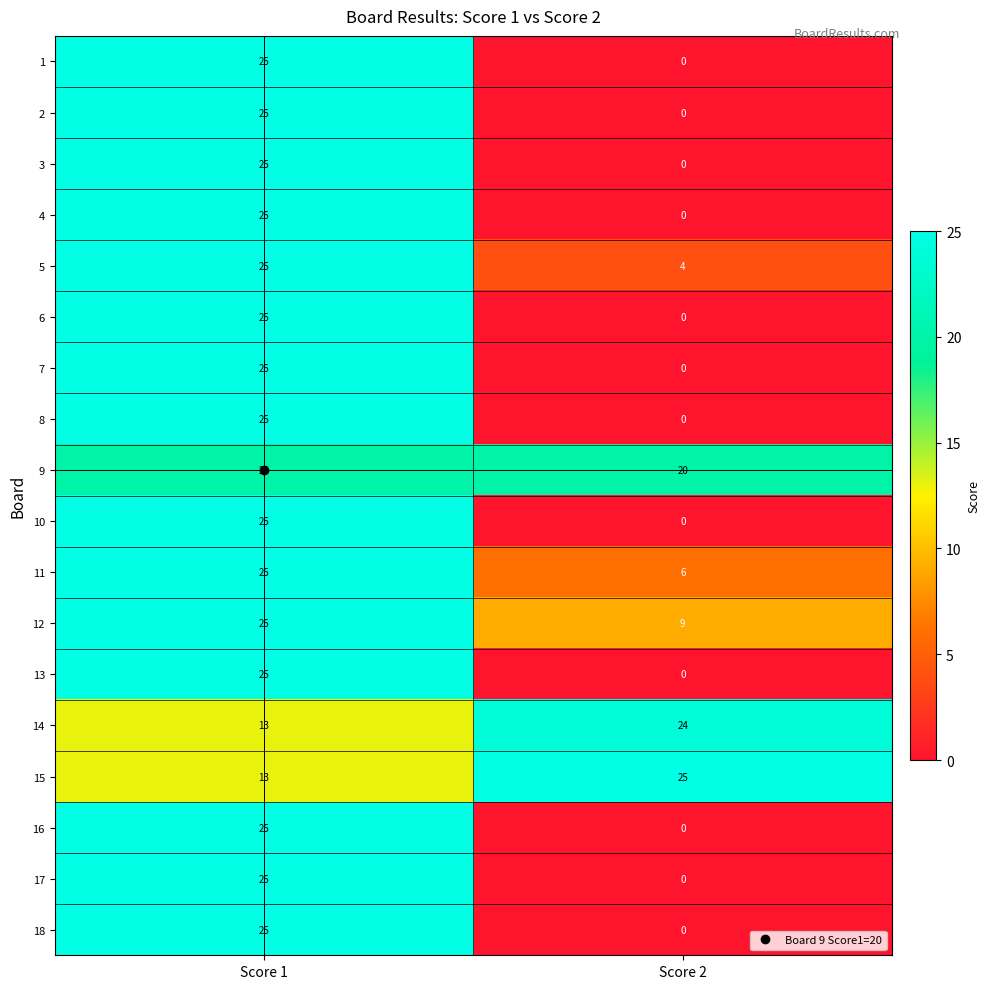

What is the sum of all 15 values?

38